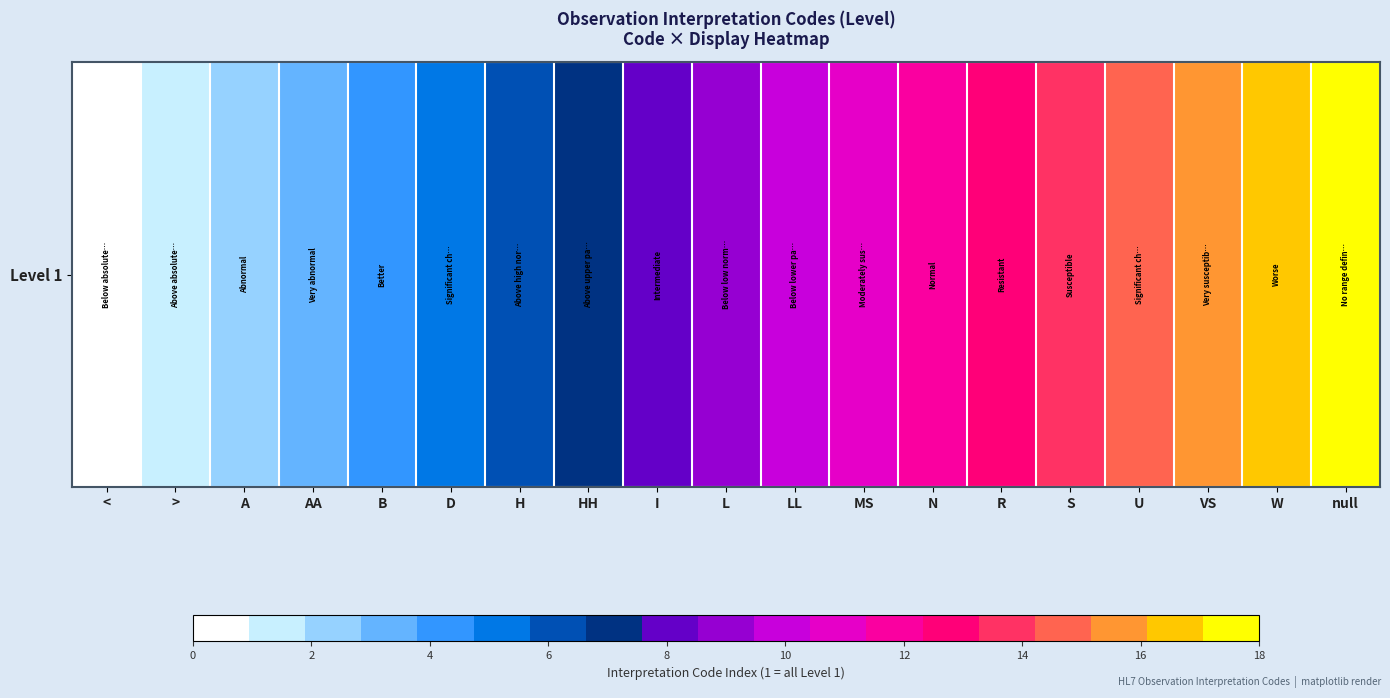

Where is the data nearest to the value 9?

L